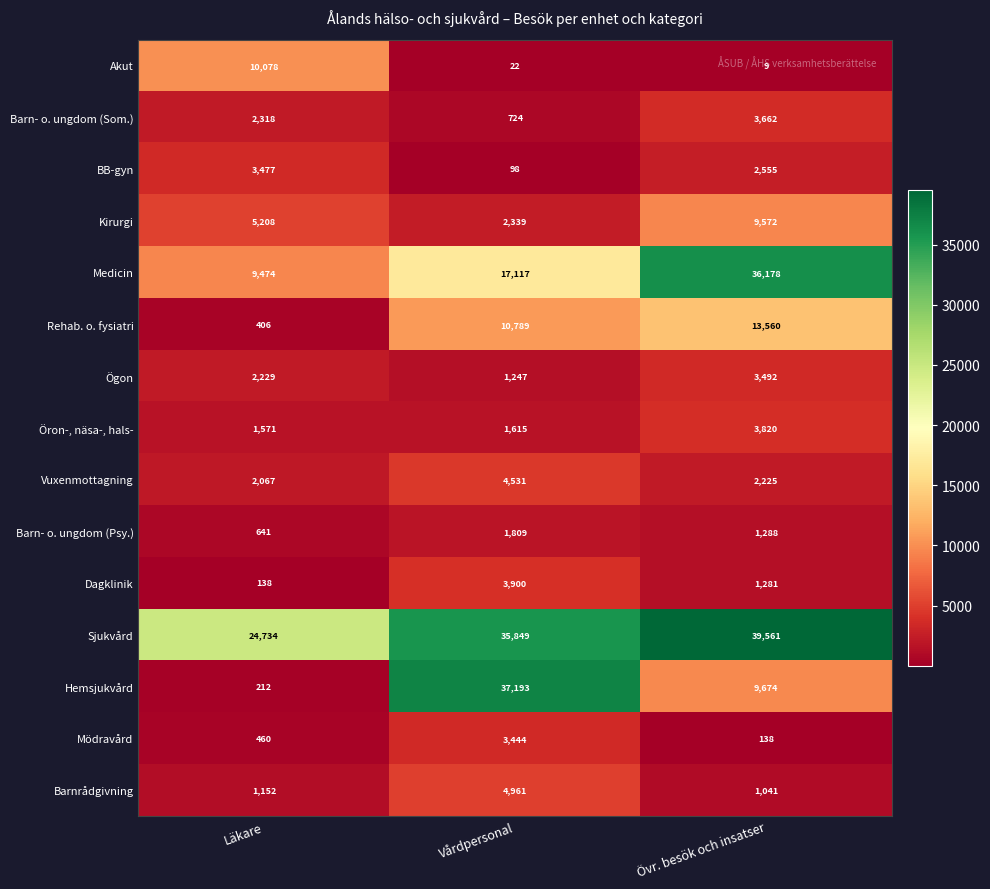

What is the sum of the Medicin values at Läkare and Övr. besök och insatser?

45652